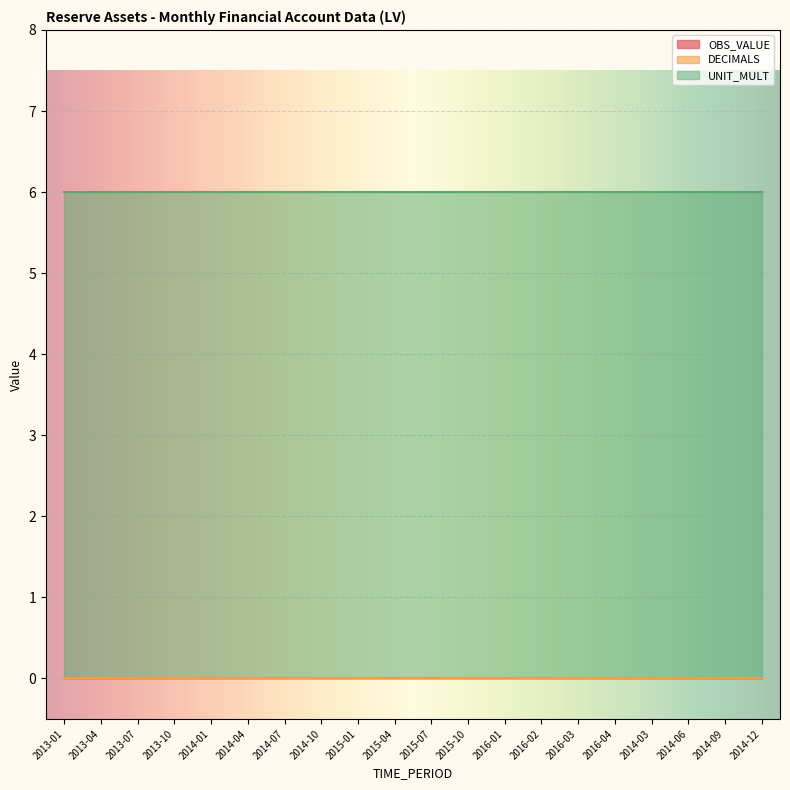

How many data points does each series have?

20